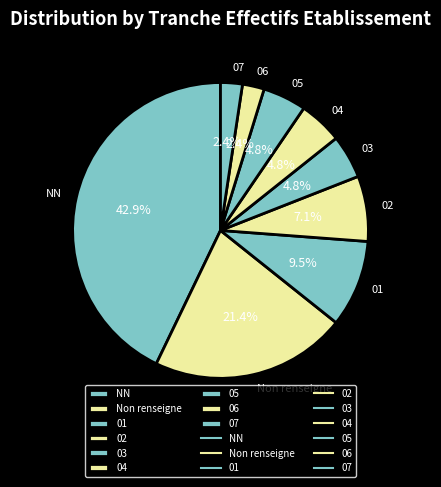

The 07 slice represents 2% of the pie. True or false?

True